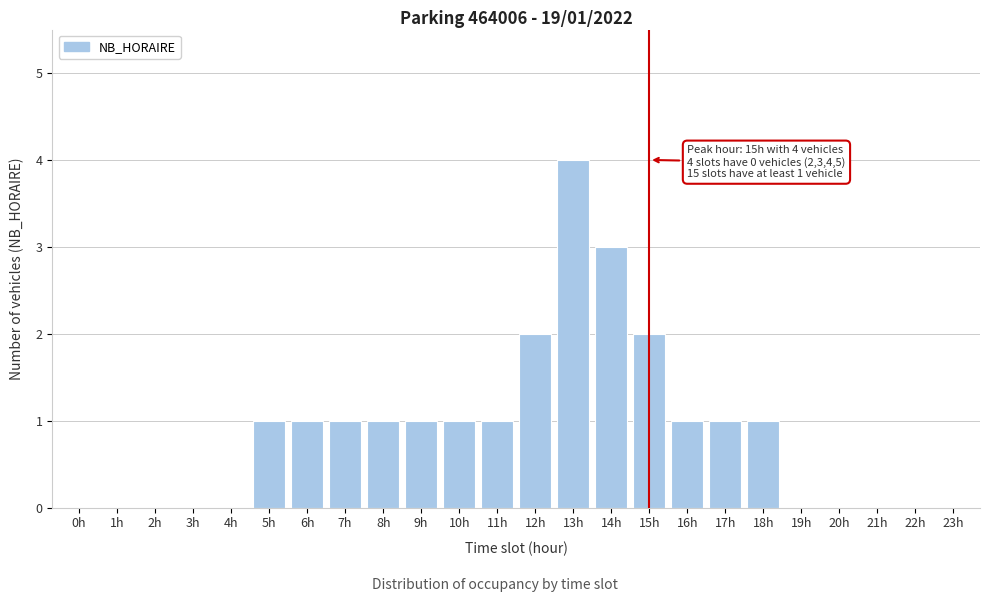

Reading left to right, extract all data points from this chart.

0h=0	1h=0	2h=0	3h=0	4h=0	5h=1	6h=1	7h=1	8h=1	9h=1	10h=1	11h=1	12h=2	13h=4	14h=3	15h=2	16h=1	17h=1	18h=1	19h=0	20h=0	21h=0	22h=0	23h=0